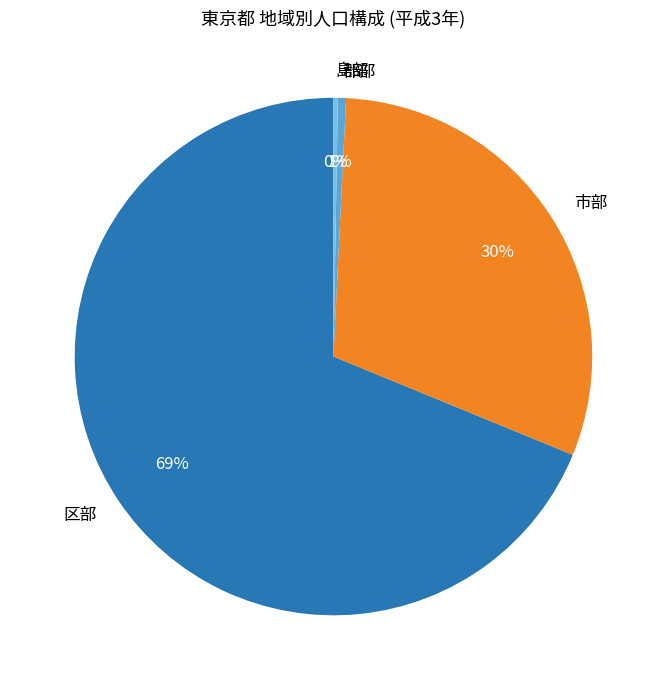

To the nearest percent, what portion does 郡部 represent?

1%